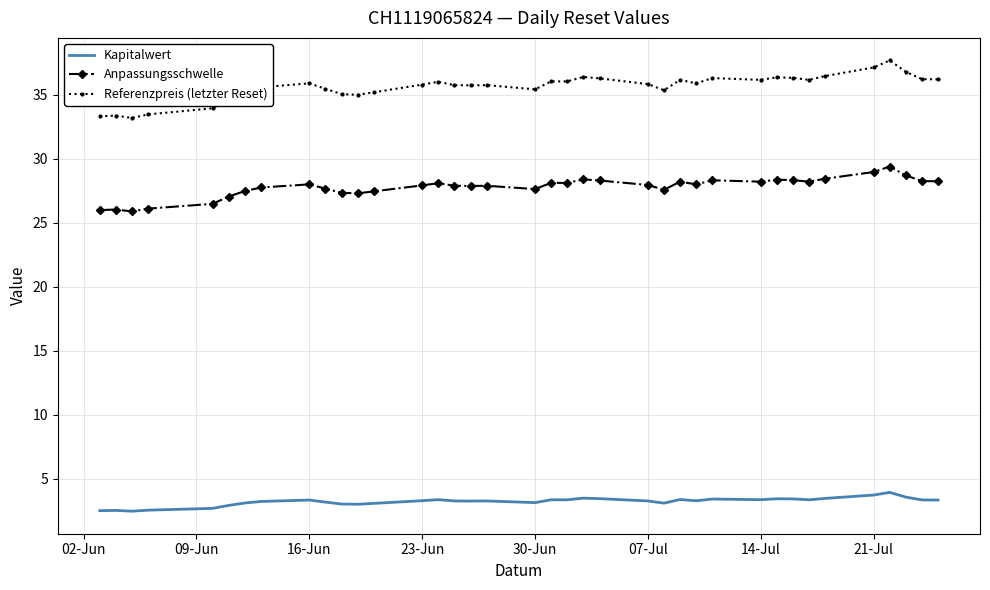

True or false: Referenzpreis (letzter Reset) and Anpassungsschwelle intersect in this chart.

False